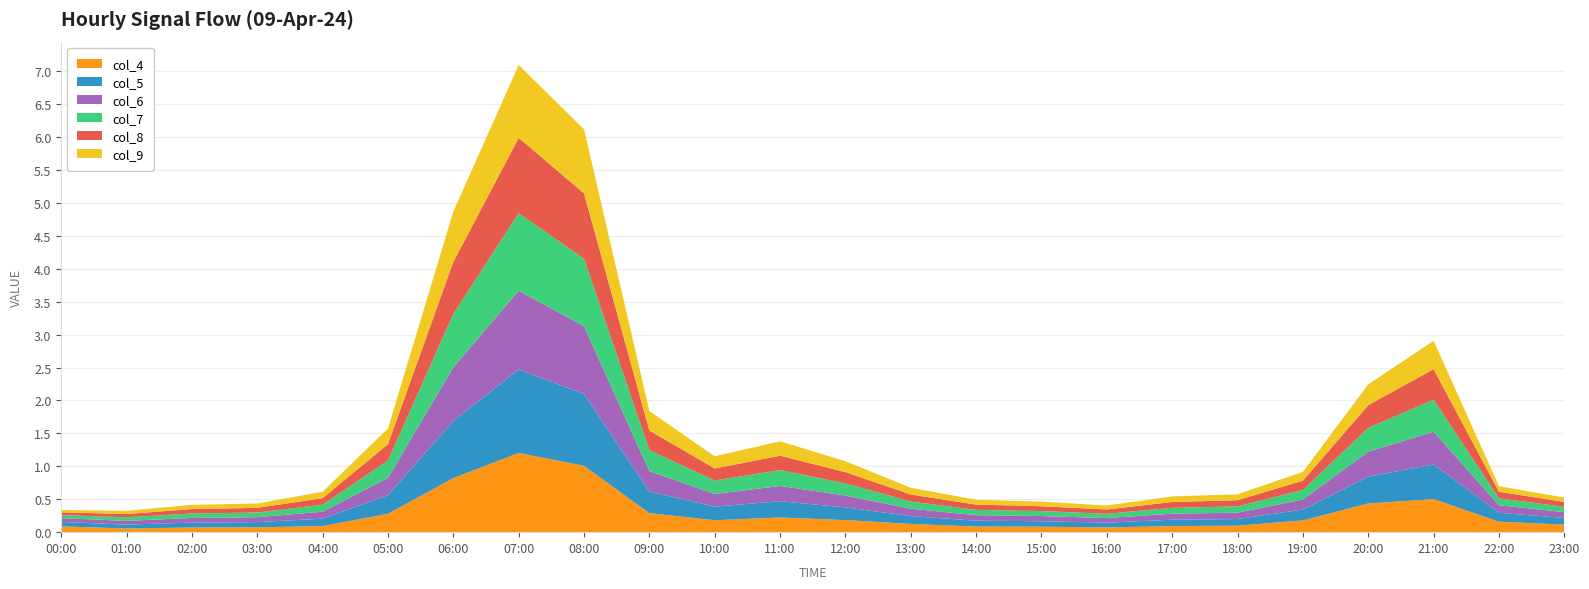

Reading right to left, transcribe all the data shown in this chart.

col_4: 0.1	0.2	0.5	0.4	0.2	0.1	0.1	0.1	0.1	0.1	0.1	0.2	0.2	0.2	0.3	1.0	1.2	0.8	0.3	0.1	0.1	0.1	0.1	0.1
col_5: 0.1	0.1	0.5	0.4	0.2	0.1	0.1	0.1	0.1	0.1	0.1	0.2	0.2	0.2	0.3	1.1	1.3	0.9	0.3	0.1	0.1	0.1	0.1	0.1
col_6: 0.1	0.1	0.5	0.4	0.2	0.1	0.1	0.1	0.1	0.1	0.1	0.2	0.2	0.2	0.3	1.0	1.2	0.8	0.3	0.1	0.1	0.1	0.1	0.1
col_7: 0.1	0.1	0.5	0.4	0.1	0.1	0.1	0.1	0.1	0.1	0.1	0.2	0.2	0.2	0.3	1.0	1.2	0.8	0.3	0.1	0.1	0.1	0.1	0.0
col_8: 0.1	0.1	0.5	0.3	0.1	0.1	0.1	0.1	0.1	0.1	0.1	0.2	0.2	0.2	0.3	1.0	1.1	0.8	0.2	0.1	0.1	0.1	0.0	0.0
col_9: 0.1	0.1	0.4	0.3	0.1	0.1	0.1	0.1	0.1	0.1	0.1	0.2	0.2	0.2	0.3	1.0	1.1	0.8	0.2	0.1	0.1	0.1	0.0	0.0